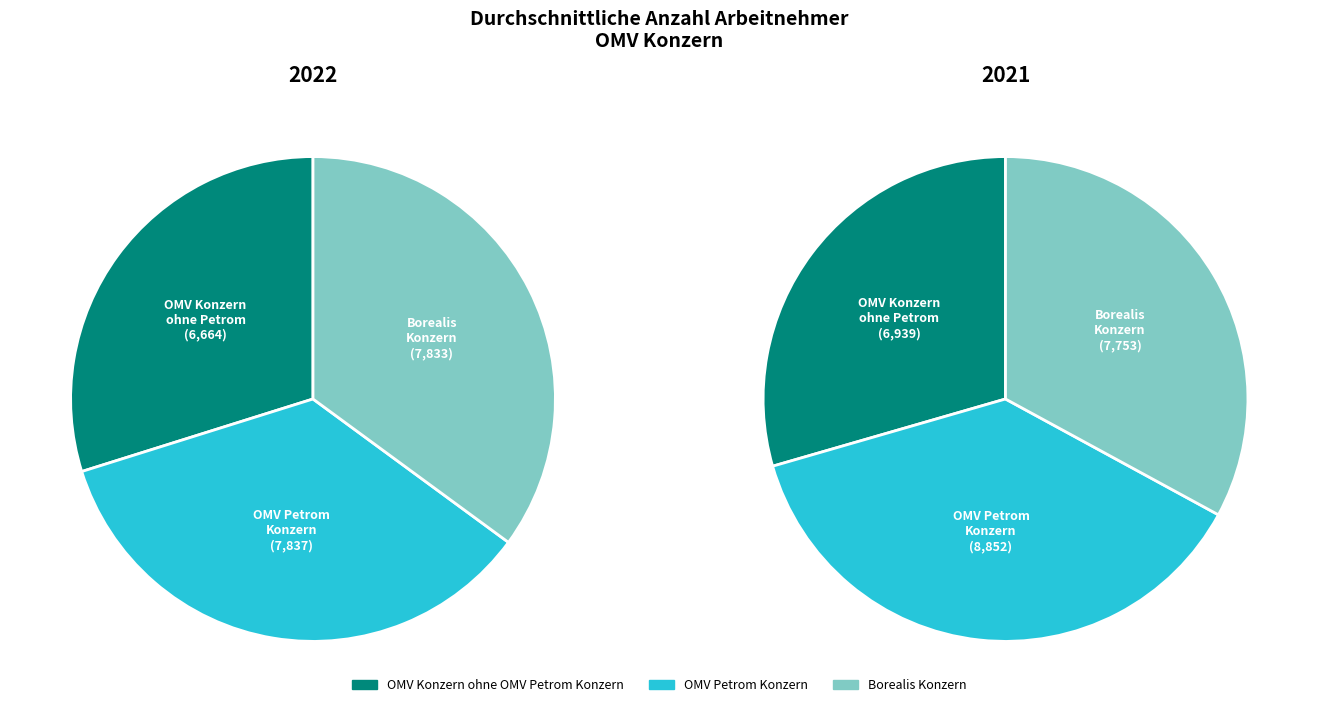

How many slices are in this pie chart?

3